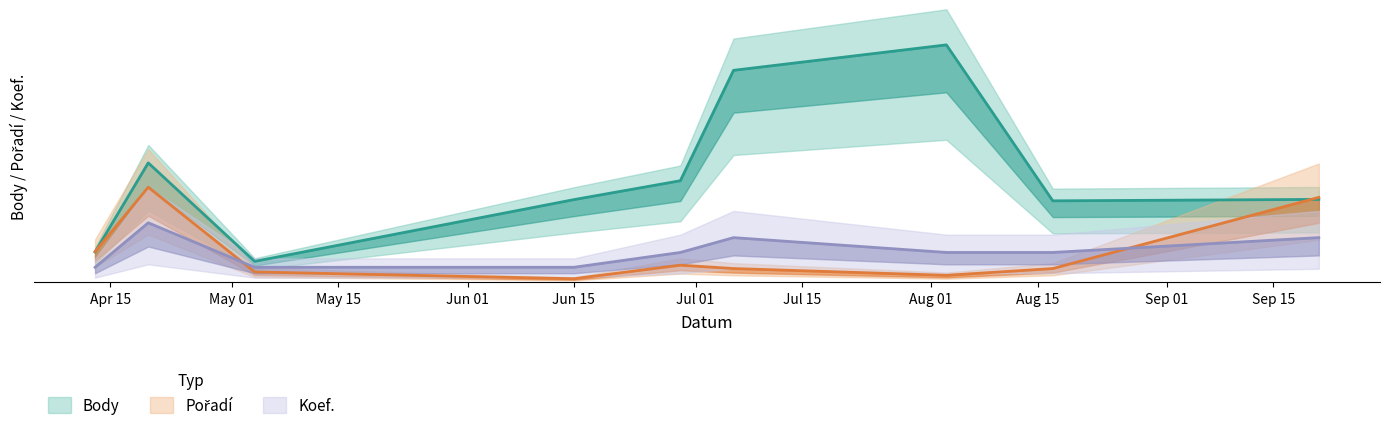

What is the label of the 4th point from the right?

2013-07-06